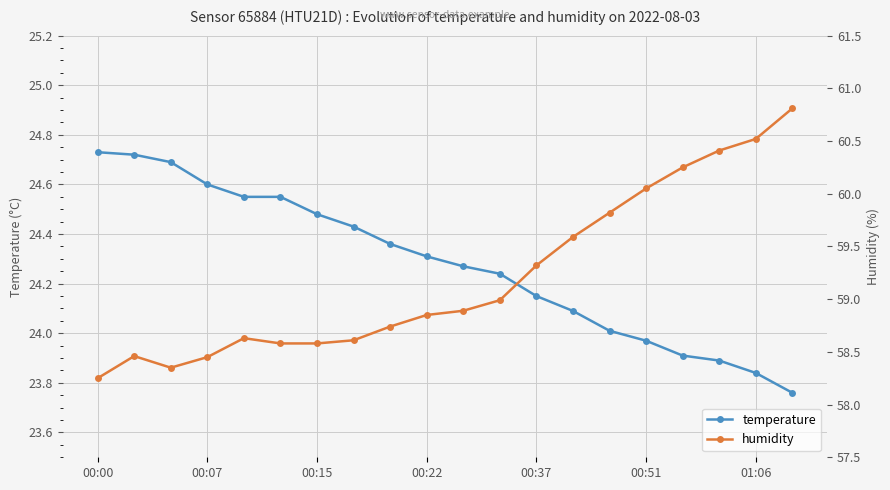

Between 00:37 and 00:51, which series saw the biggest shift?

humidity